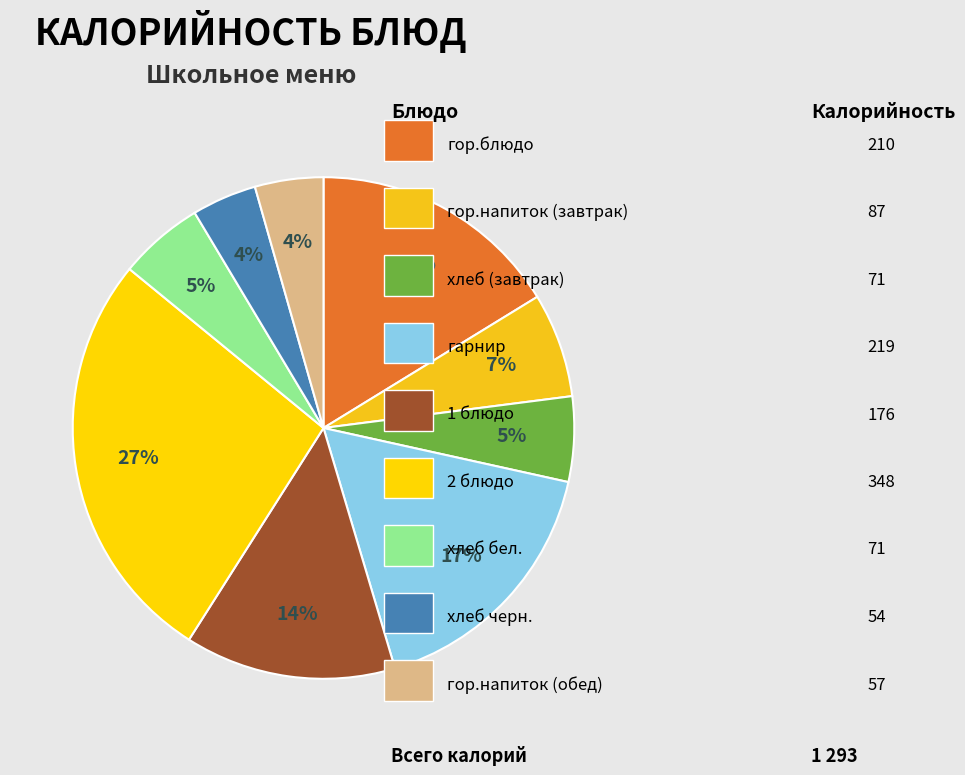

Count the number of slices in the pie.

9